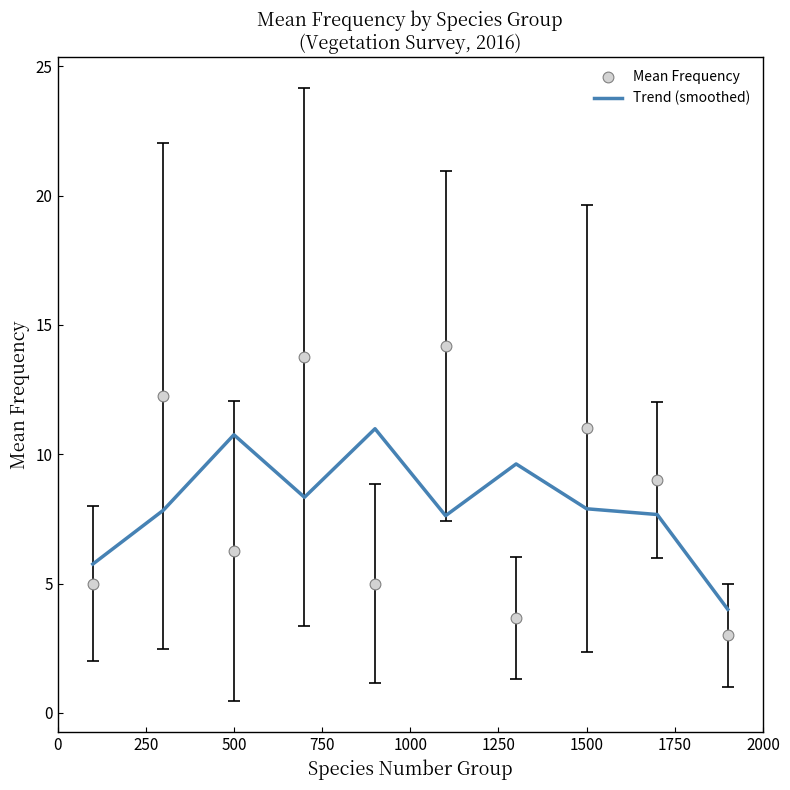

Which series has the widest spread of Y values?

Mean Frequency